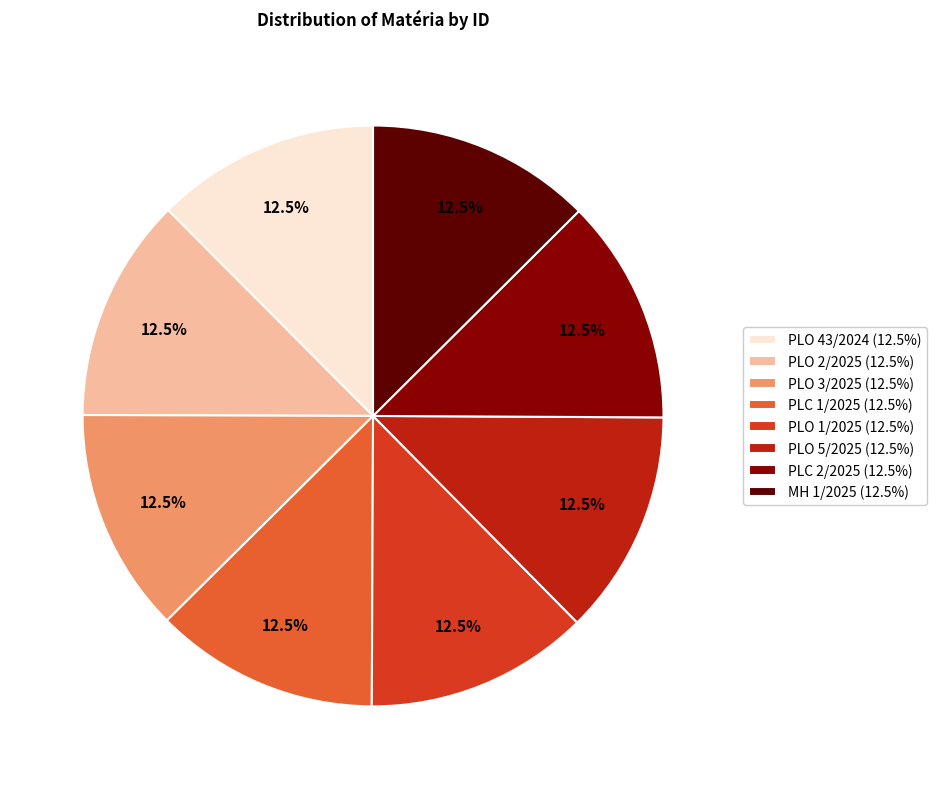

How many slices are in this pie chart?

8